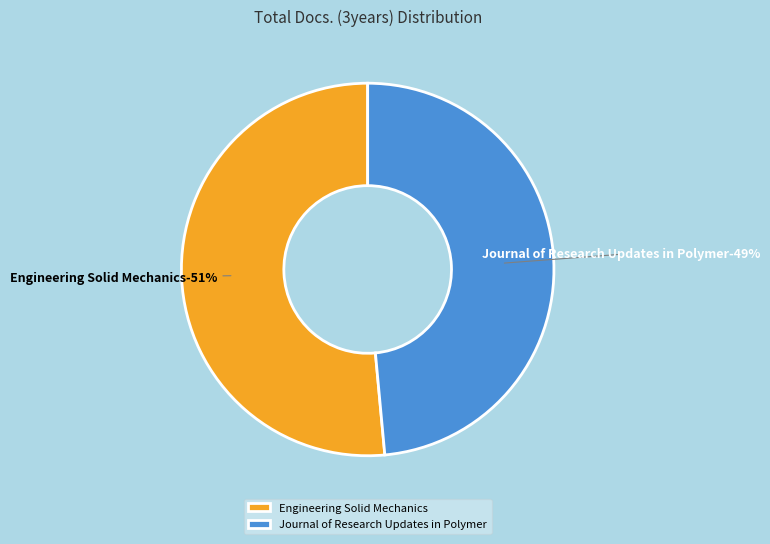

Combined, do Journal of Research Updates in Polymer and Engineering Solid Mechanics account for over 50%?

Yes